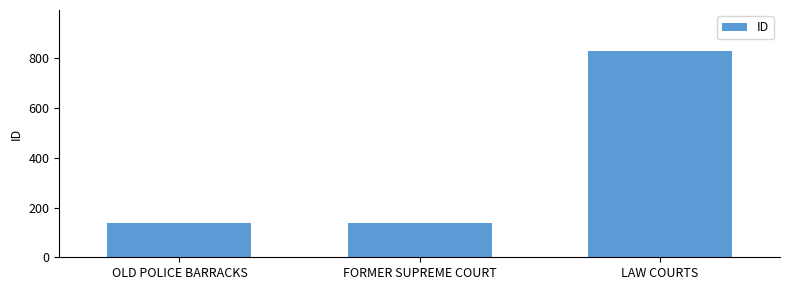

What is the label of the 3rd bar from the left?

LAW COURTS